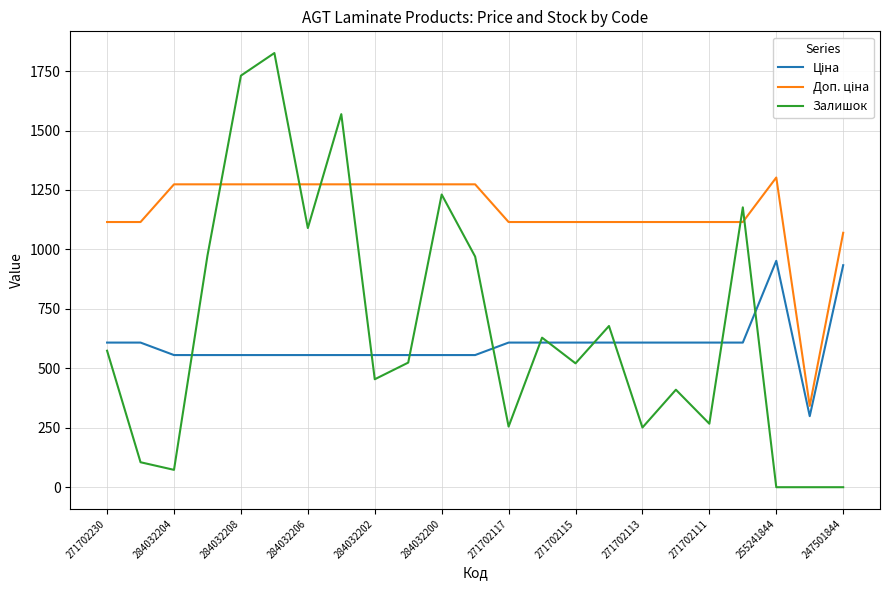

What is the greatest value displayed?

1826.0